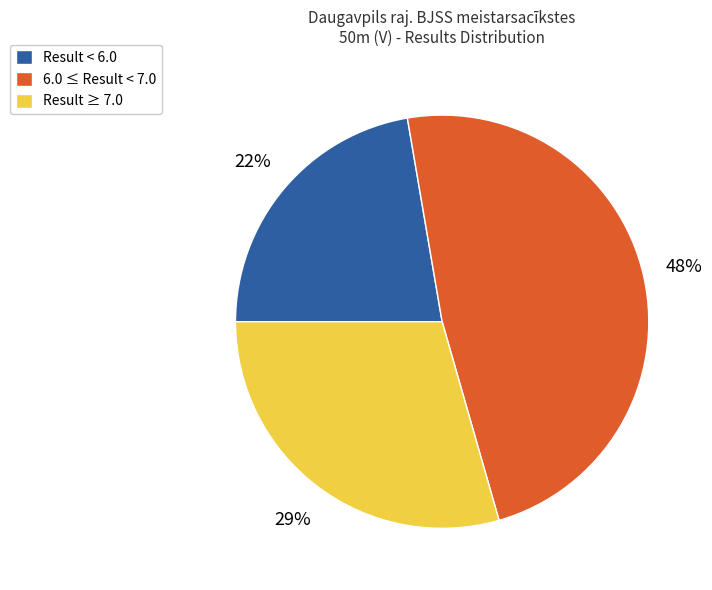

Between Result ≥ 7.0 and 6.0 ≤ Result < 7.0, which is larger?

6.0 ≤ Result < 7.0